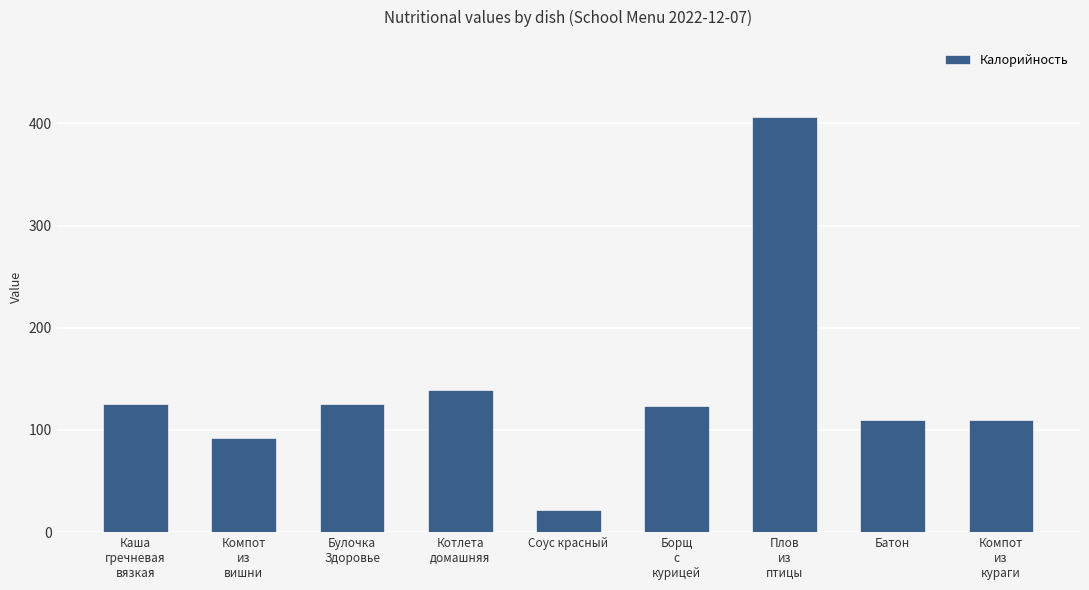

What value does the data have at Компот
из
кураги?

110.0